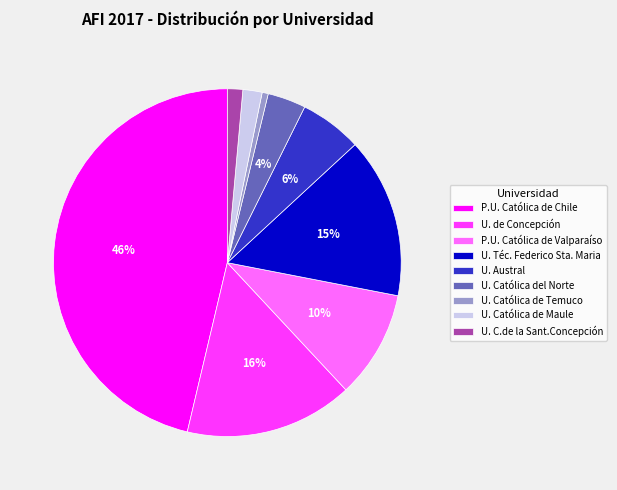

True or false: U. C.de la Sant.Concepción accounts for 11% of the total.

False